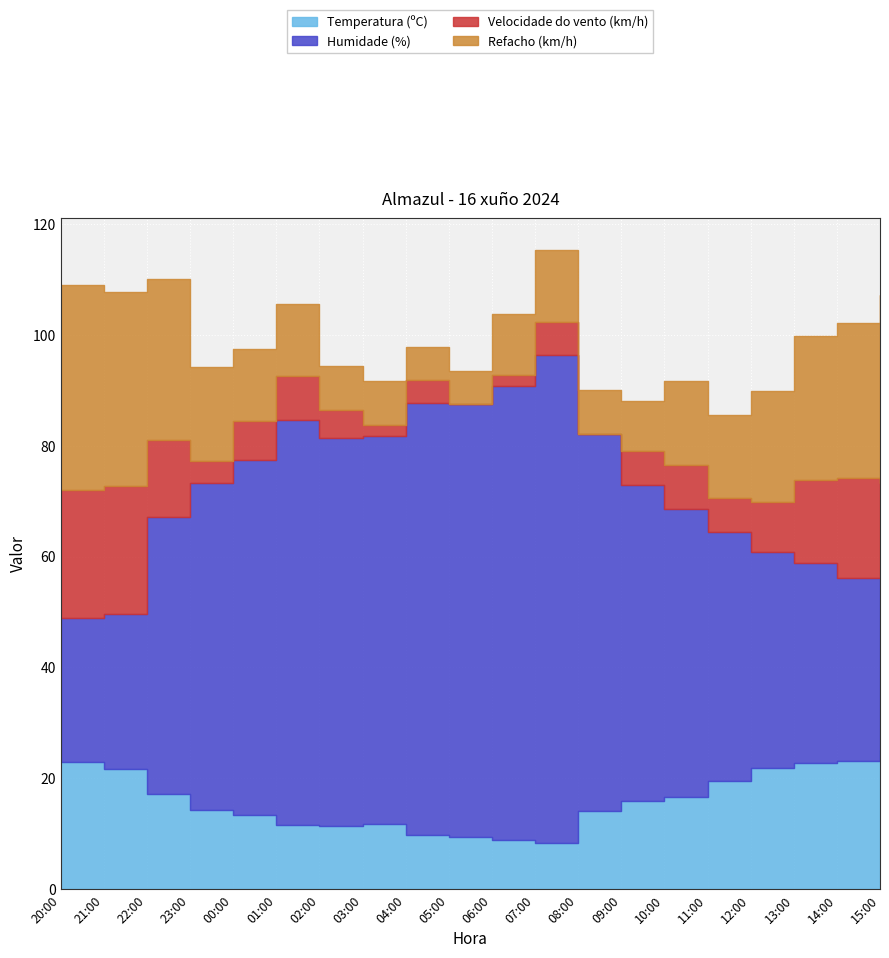

At which category does the chart reach its minimum across all series?

05:00